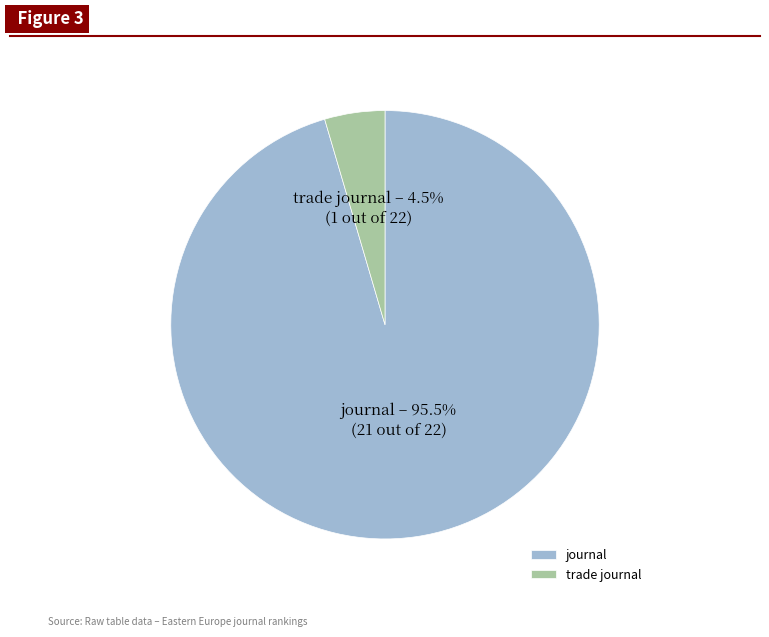

How much of the chart is everything except journal?

4.5%